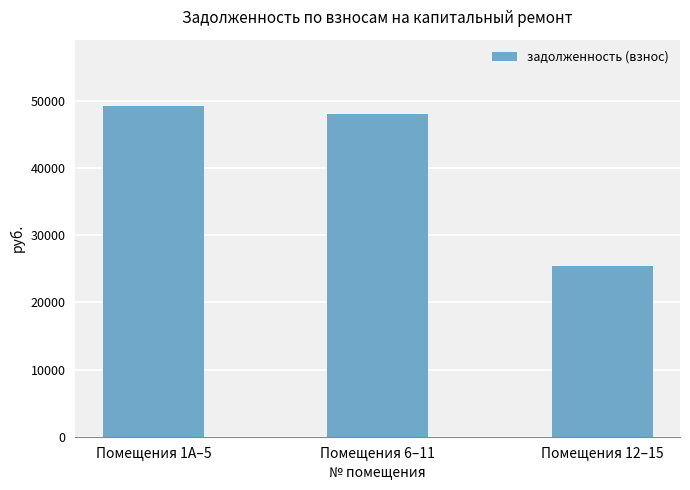

What is the ratio of the value at Помещения 6–11 to the value at Помещения 12–15?

1.9